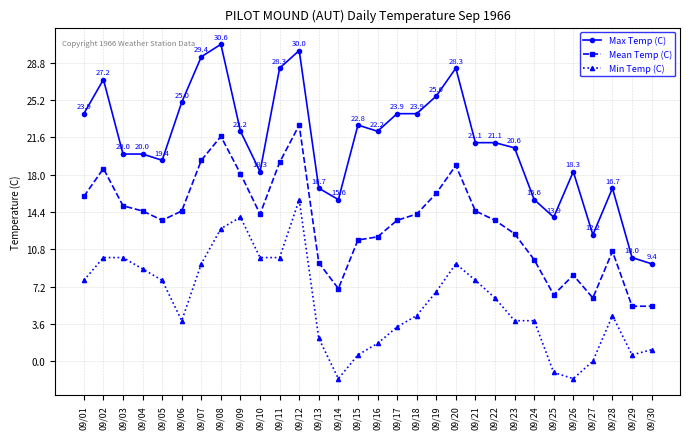

At which category does Mean Temp (C) reach its first local peak?

09/02